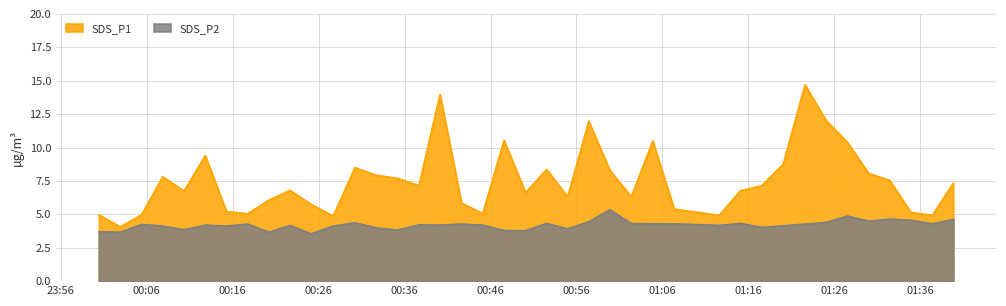

In SDS_P1, how many points are higher than both neighbors (excluding endpoints)?

10